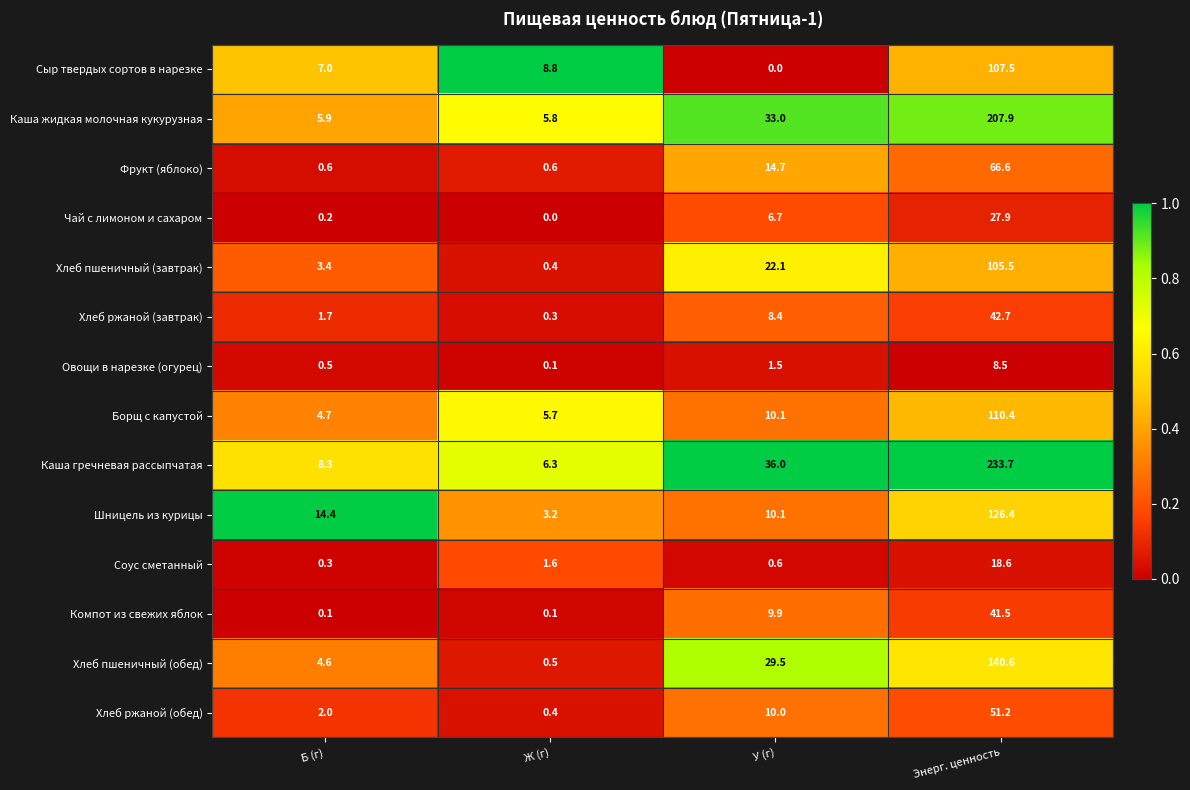

True or false: Хлеб ржаной (завтрак) has a value of 11.9 at Энерг. ценность.

False